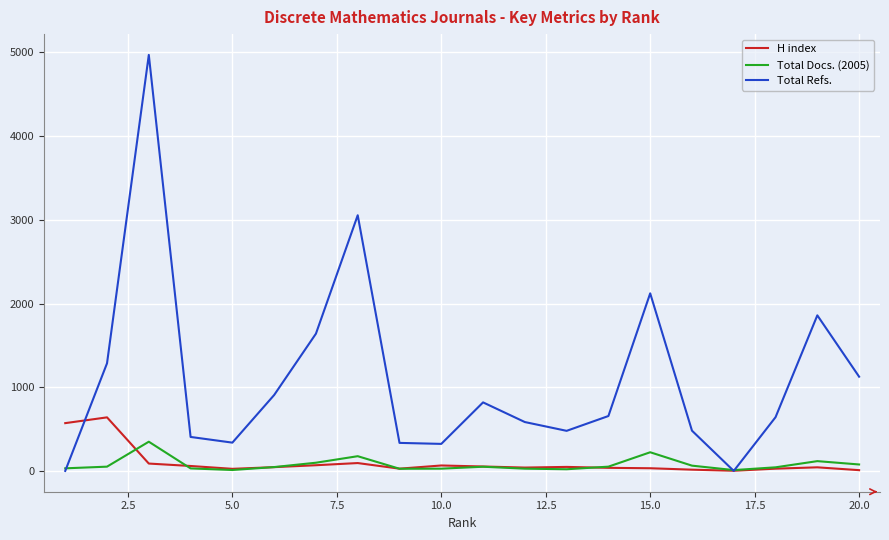

Which series has the largest range (max minus min)?

Total Refs.